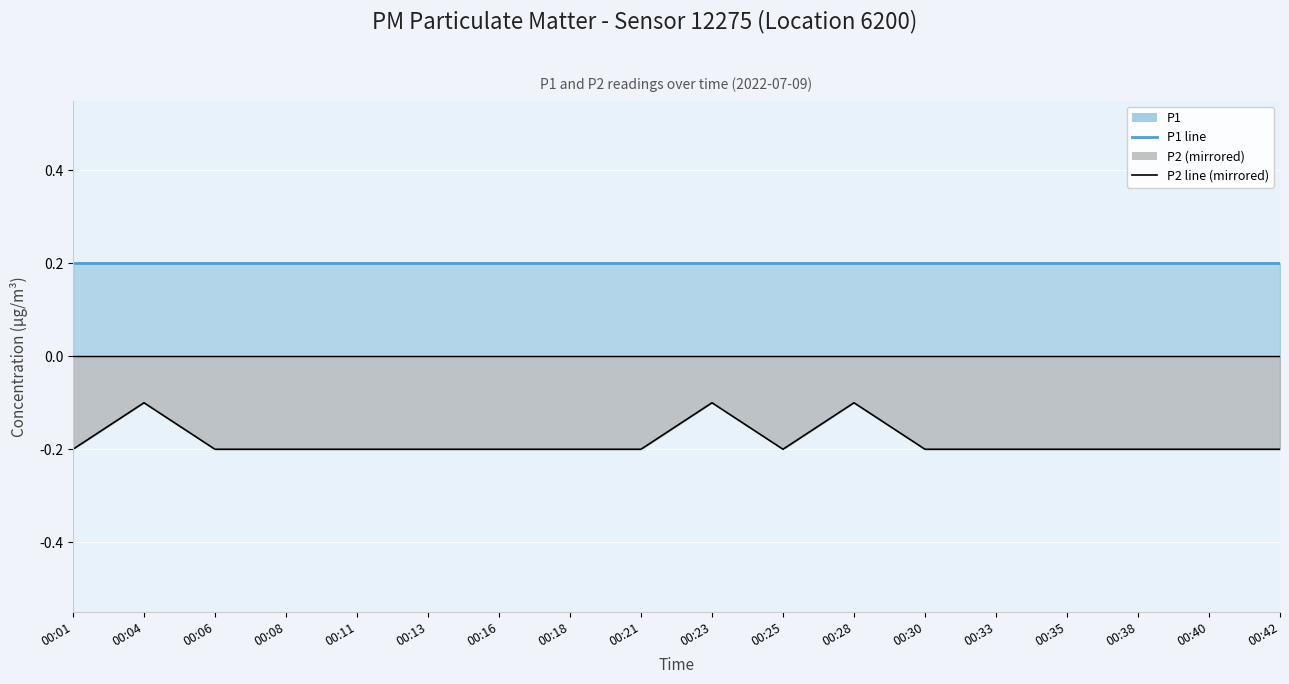

Rank the series by their maximum value, from highest to lowest.

P1 line, P2 line (mirrored)